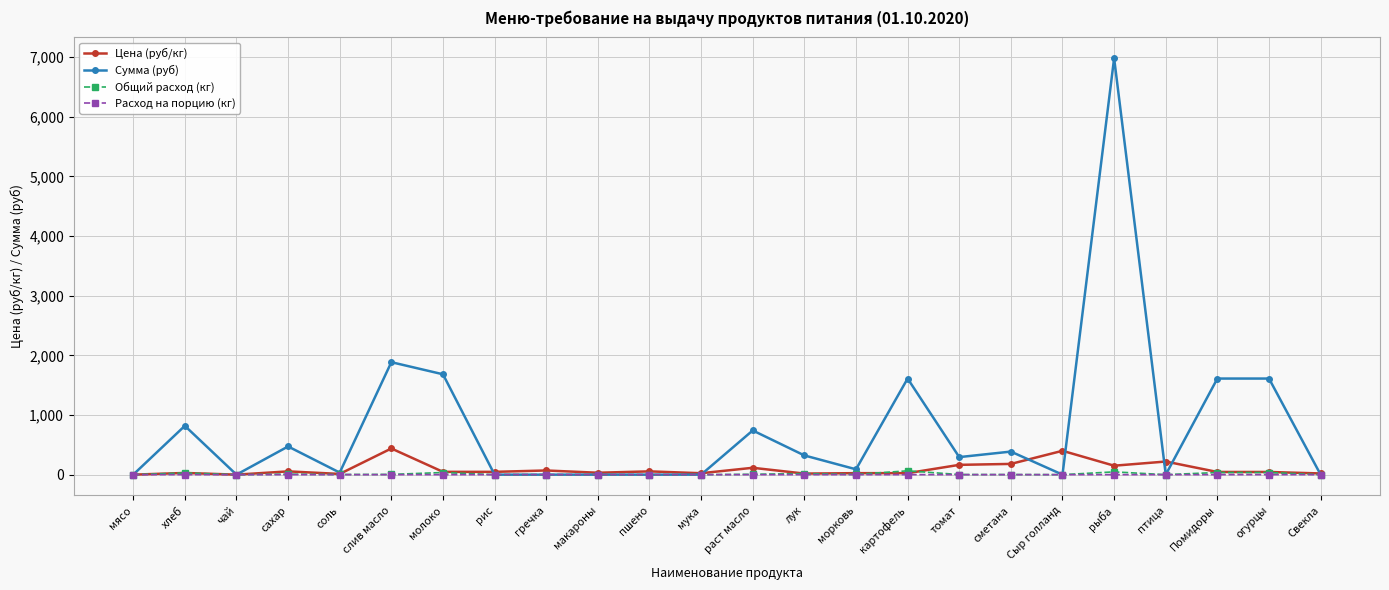

Which series has the widest spread of values?

Сумма (руб)